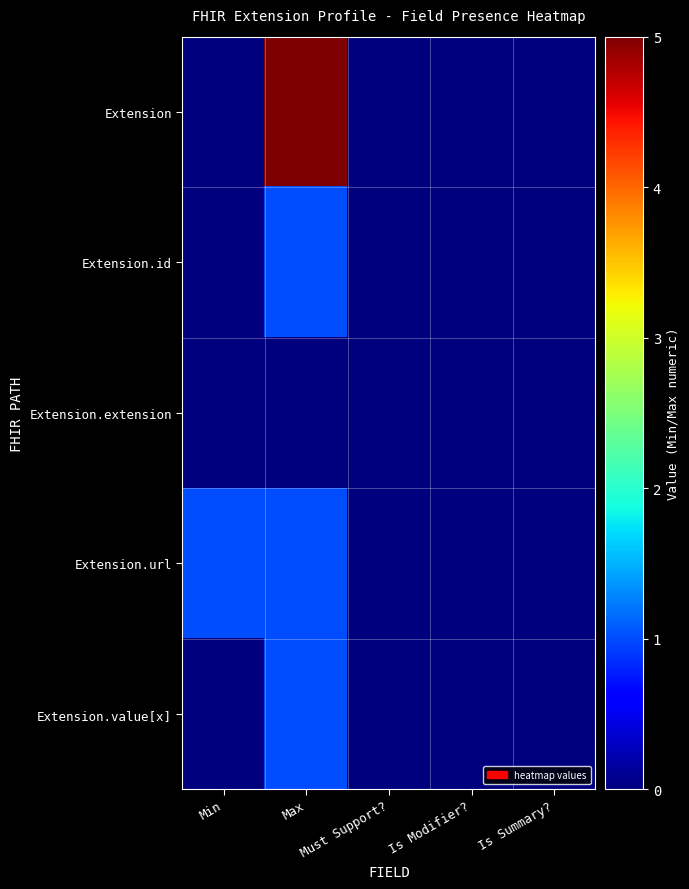

List the series in order of their peak value, highest first.

Extension, Extension.id, Extension.url, Extension.value[x], Extension.extension